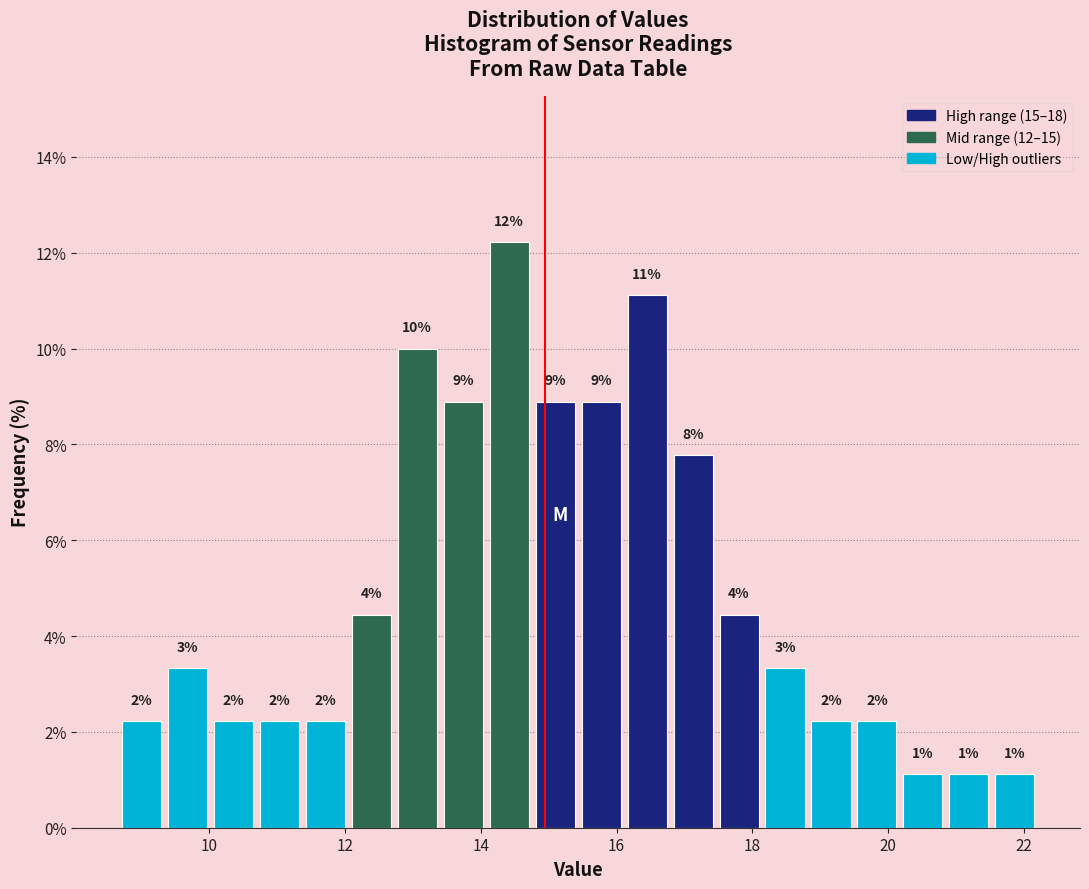

Around what value on the x-axis is the tallest bar? Give the approximate position of its centre, as read against the axis.

14.4